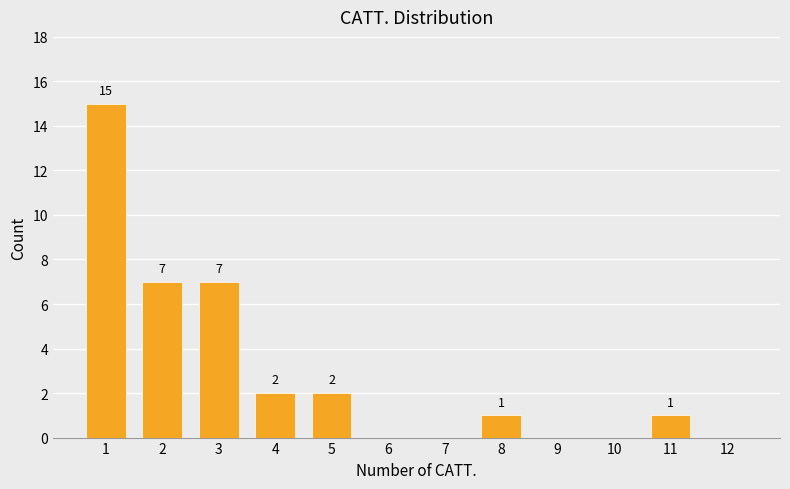

Reading left to right, what are all the values shown in this chart?

1=15	2=7	3=7	4=2	5=2	6=0	7=0	8=1	9=0	10=0	11=1	12=0